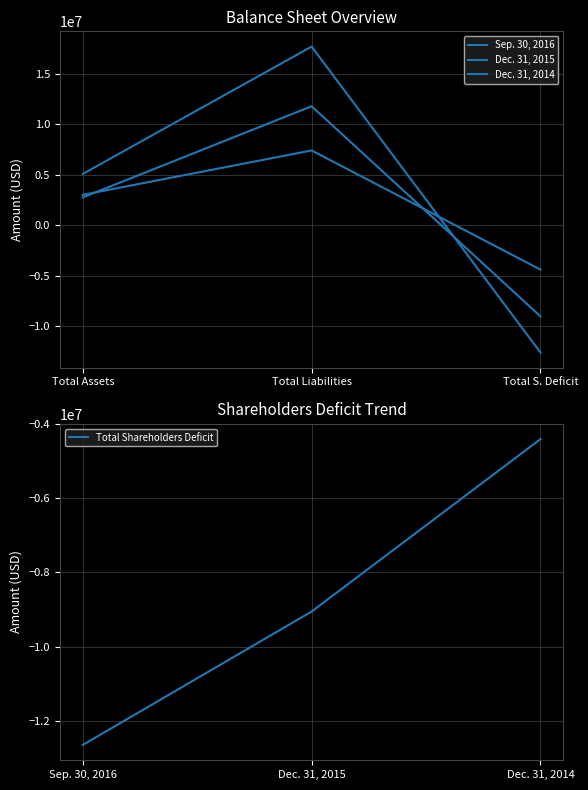

What is the highest value of the Dec. 31, 2015 series?

11813090